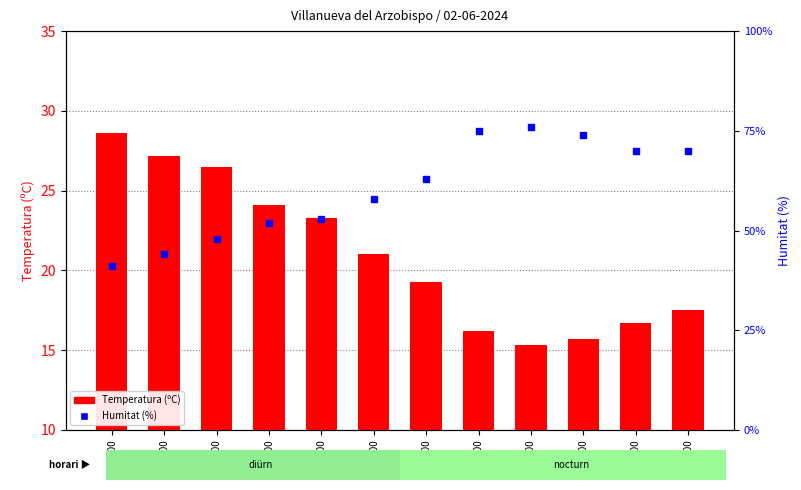

List the series in order of their overall mean, highest first.

Humitat (%), Temperatura (ºC)